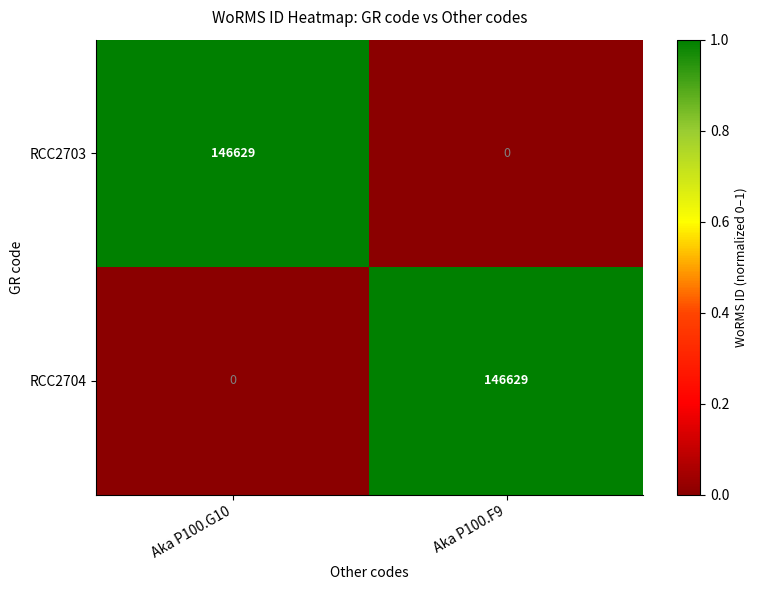

Reading right to left, list all the values displayed in this chart.

RCC2703: Aka P100.F9=0	Aka P100.G10=146629
RCC2704: Aka P100.F9=146629	Aka P100.G10=0